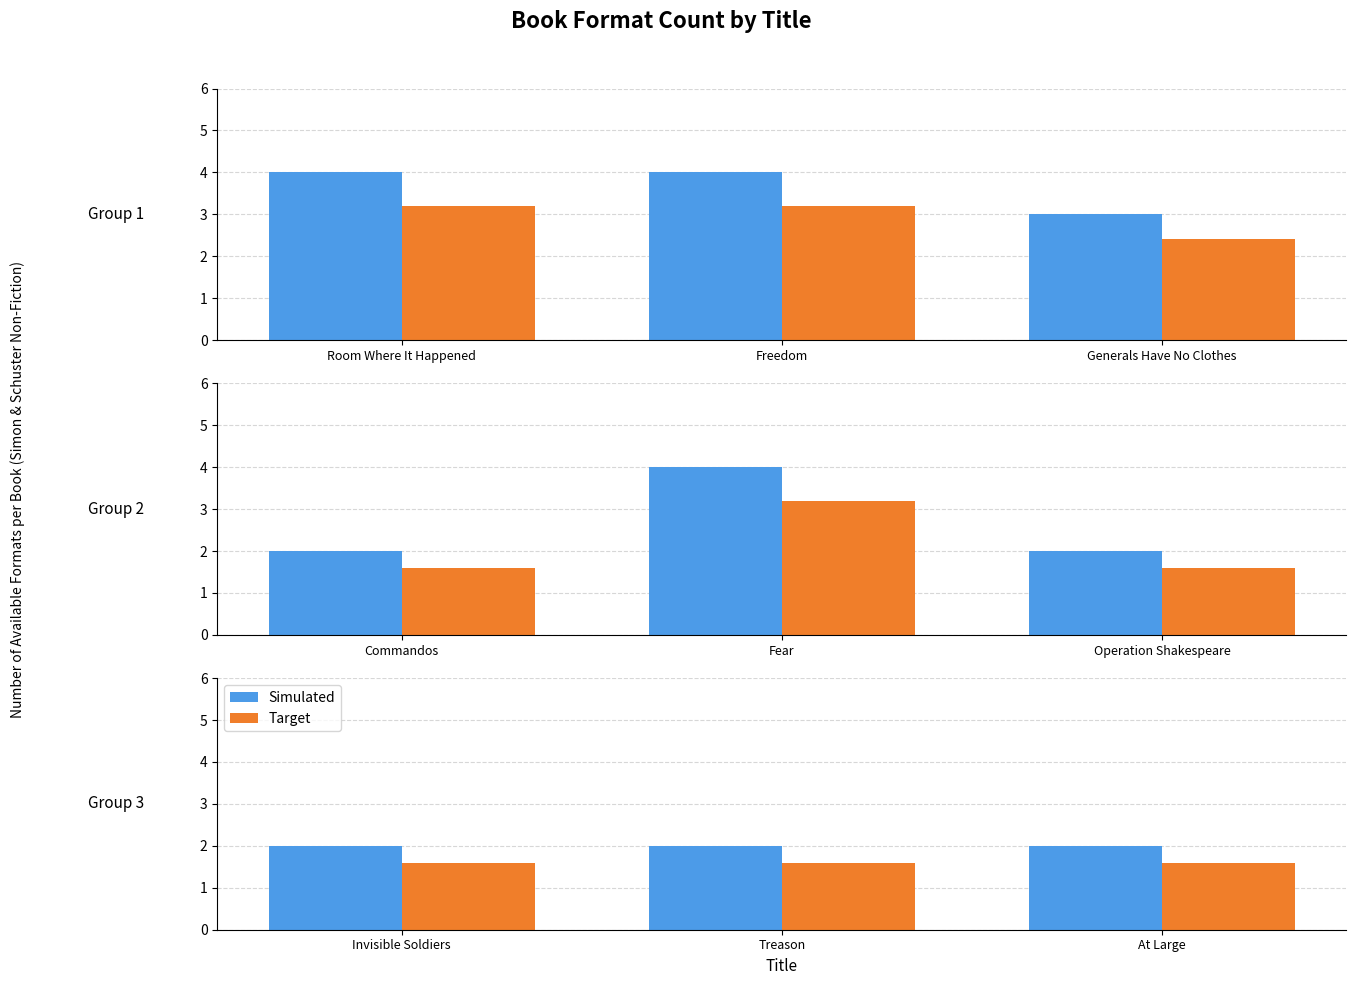

At Invisible Soldiers, list the series in order from largest to smallest.

Simulated, Target